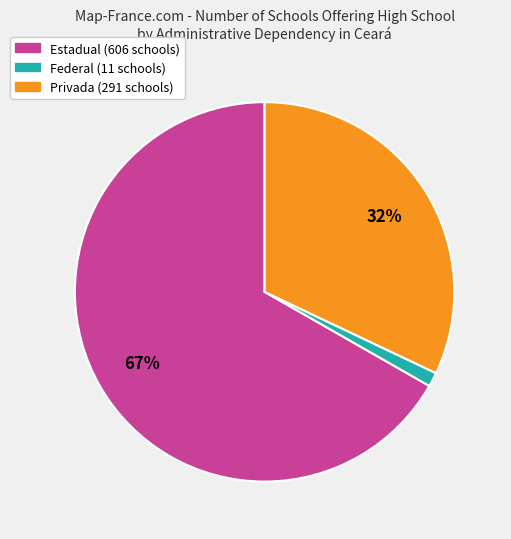

To the nearest percent, what is the combined percentage of Estadual and Privada?

99%